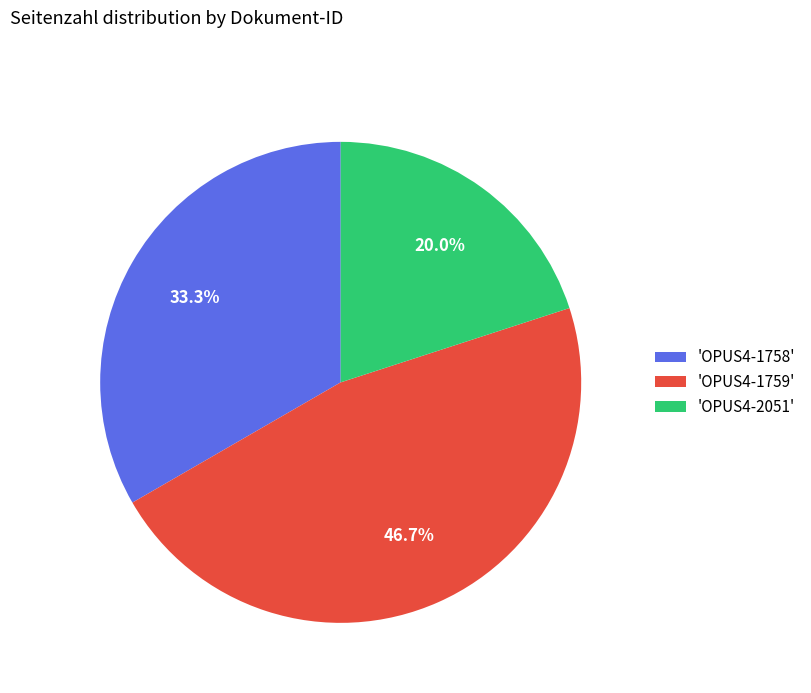

Does any single category account for the majority?

No